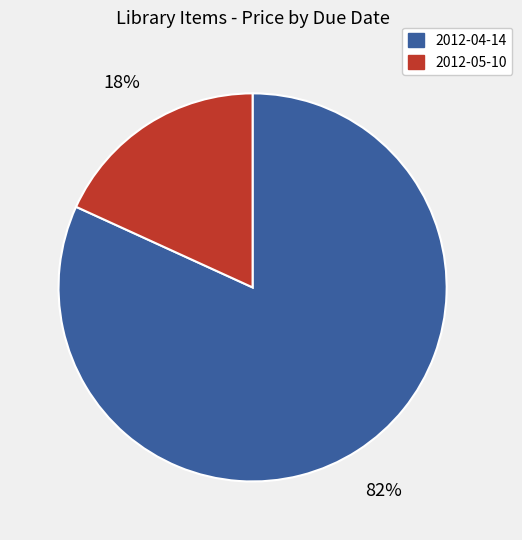

Which category has the biggest portion of the pie?

2012-04-14